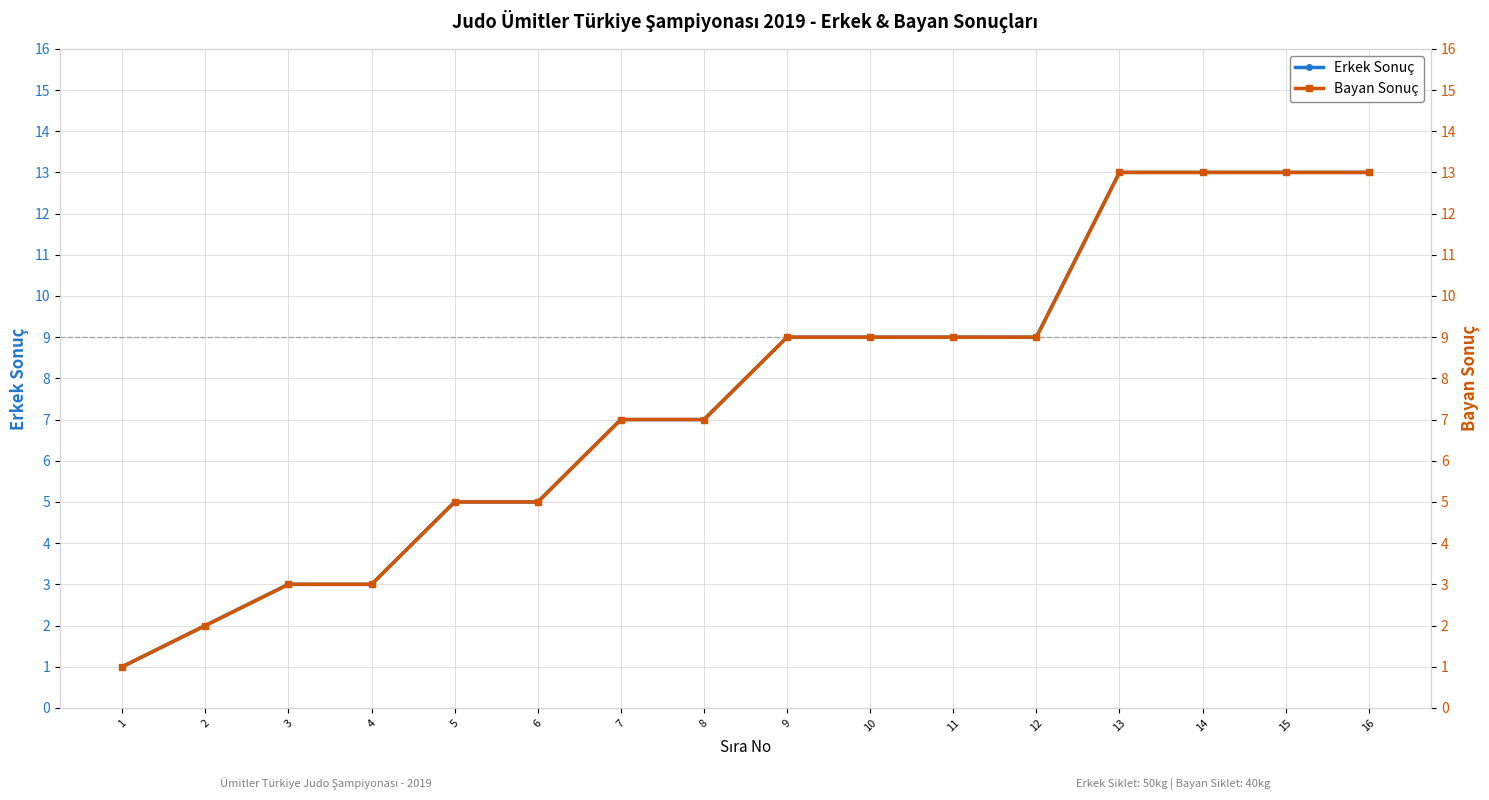

What is the maximum value shown in the chart?

13